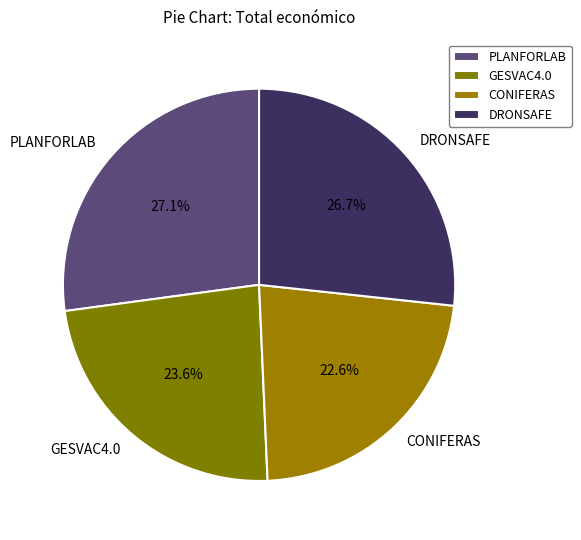

How many segments does this pie chart have?

4